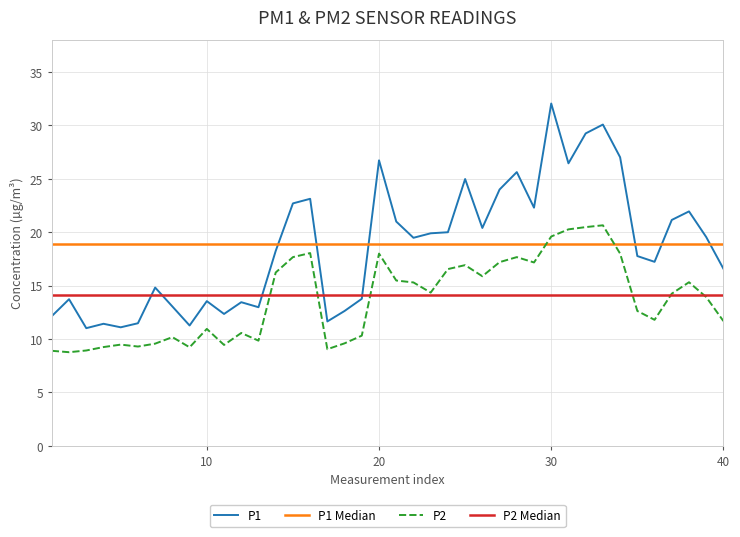

True or false: P1 and P2 cross at least once.

False